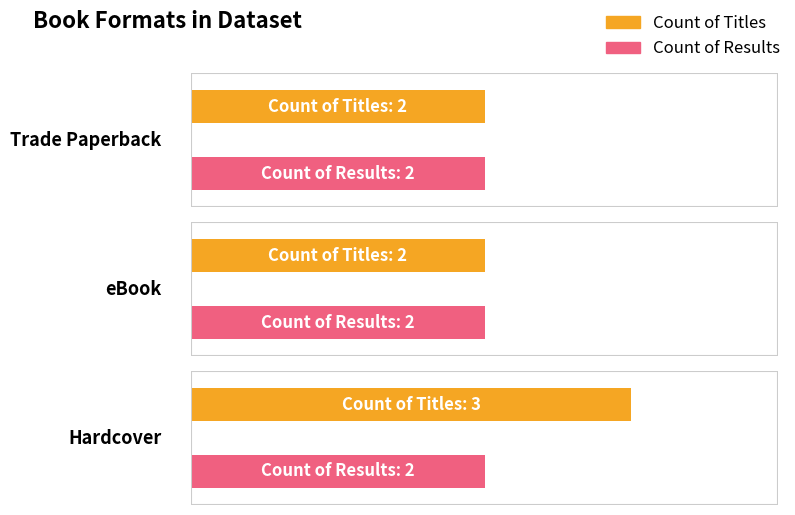

Rank the series by their average value, from lowest to highest.

Count of Results, Count of Titles